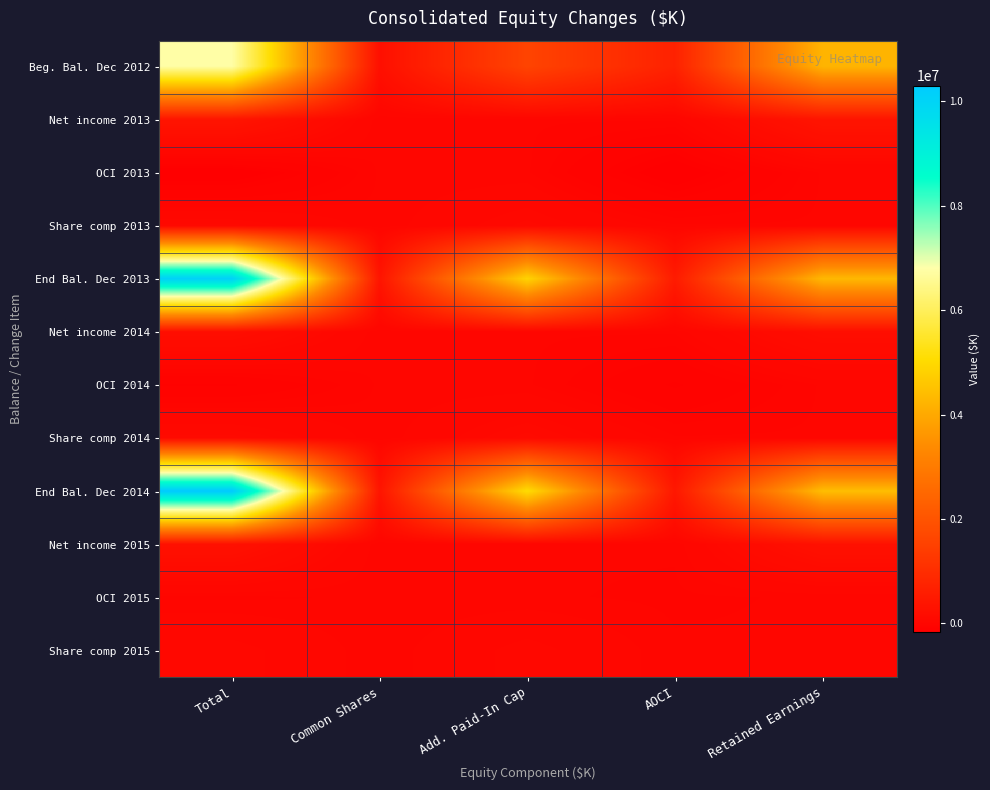

What is the total value across all series at AOCI?

1423925